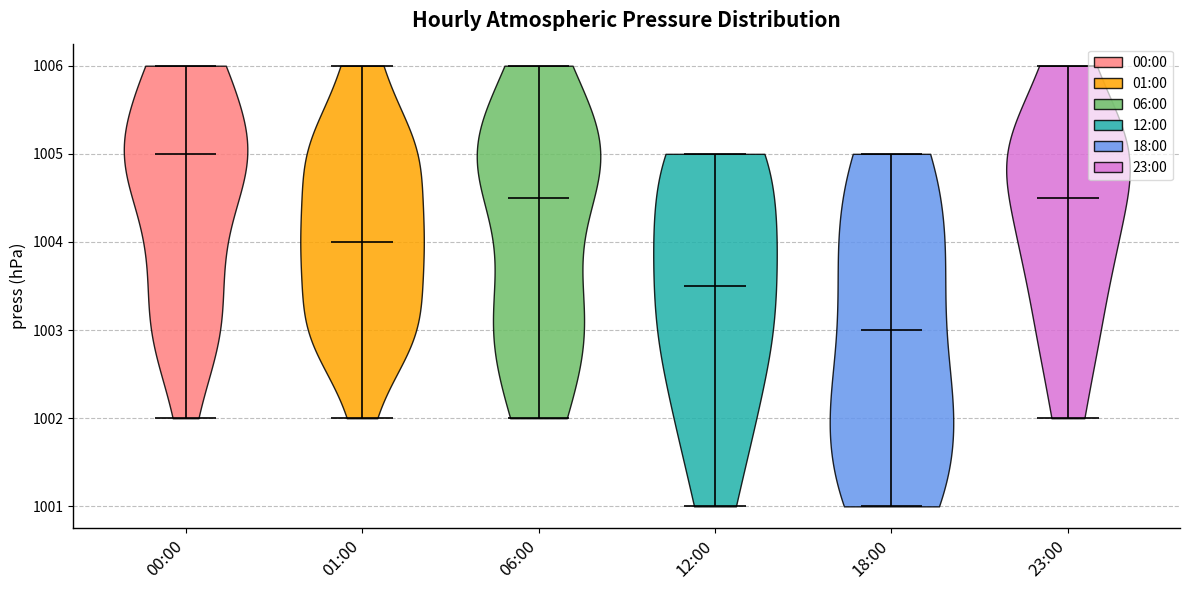

Reading left to right, read every violin against the y-axis: where its median line is, and the lowest and highest points it reaches. The values are not printed on the chart, so give them approximately, as read against the axis.

00:00: median line 1005.0, lowest point 1002.0, highest point 1006.0
01:00: median line 1004.0, lowest point 1002.0, highest point 1006.0
06:00: median line 1004.5, lowest point 1002.0, highest point 1006.0
12:00: median line 1003.5, lowest point 1001.0, highest point 1005.0
18:00: median line 1003.0, lowest point 1001.0, highest point 1005.0
23:00: median line 1004.5, lowest point 1002.0, highest point 1006.0